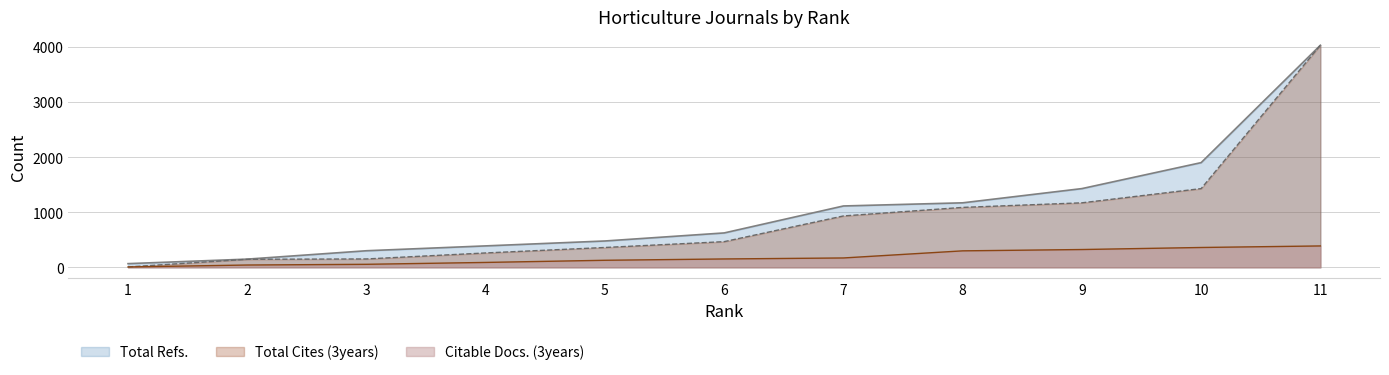

Which has a higher value, 6 or 7?

7